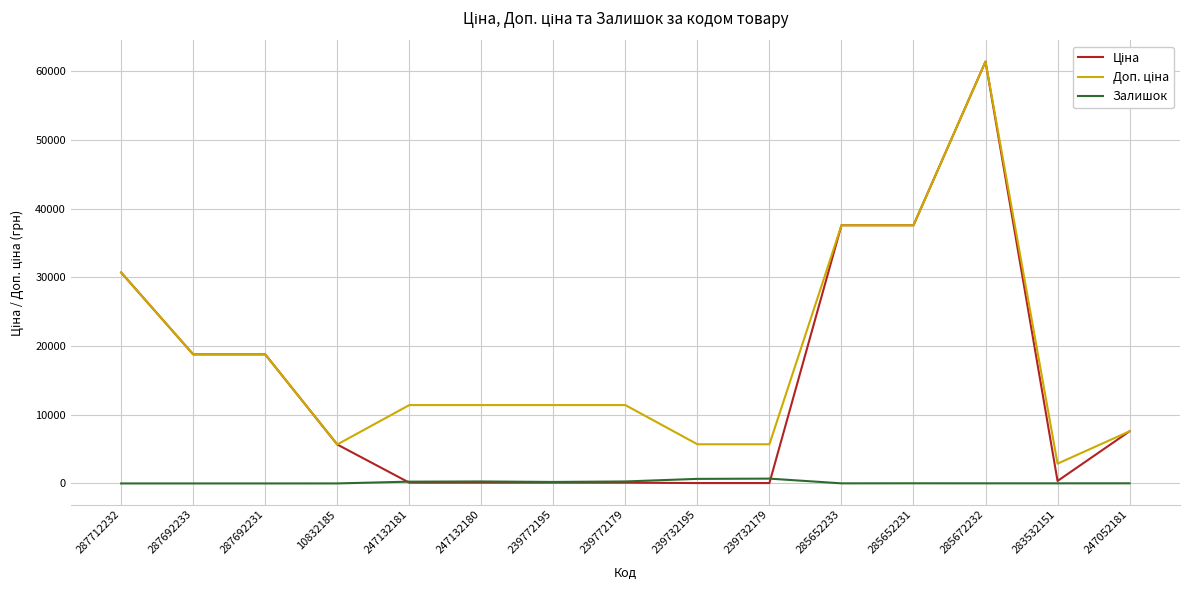

True or false: Залишок has a value of 0.0 at 287712232.

True